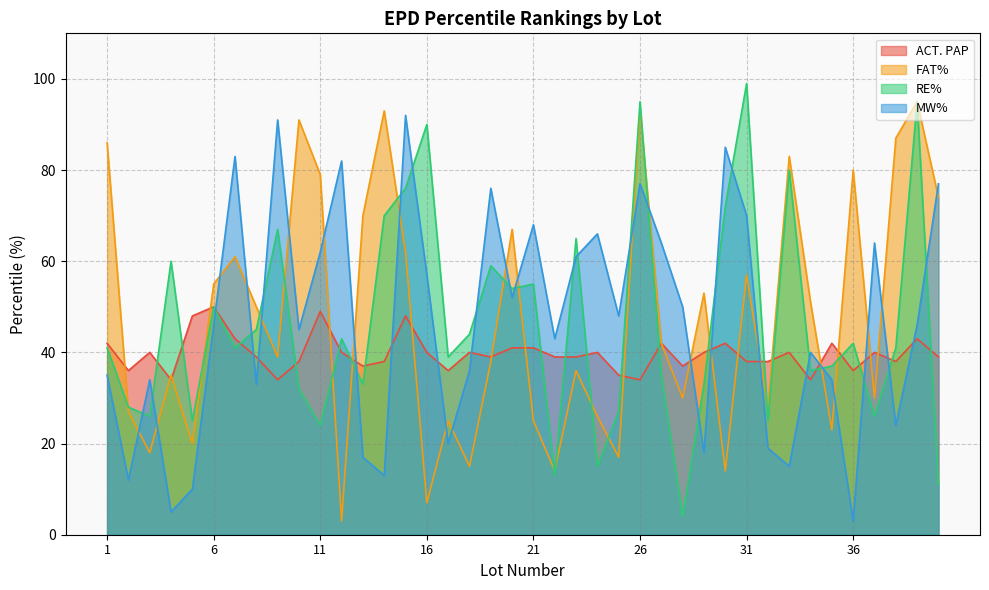

The ACT. PAP series shows 14 at 6. True or false?

False